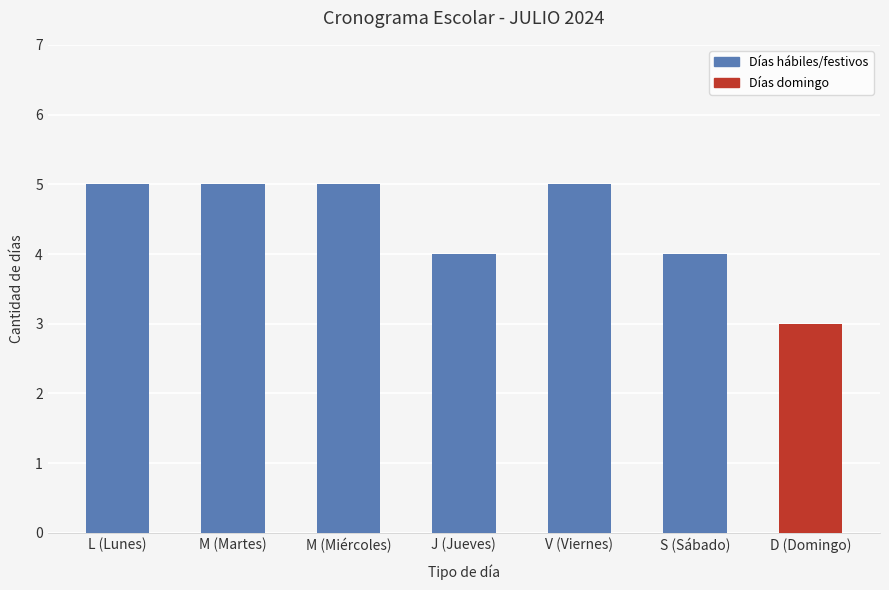

Which category has the lowest value across all series?

D (Domingo)